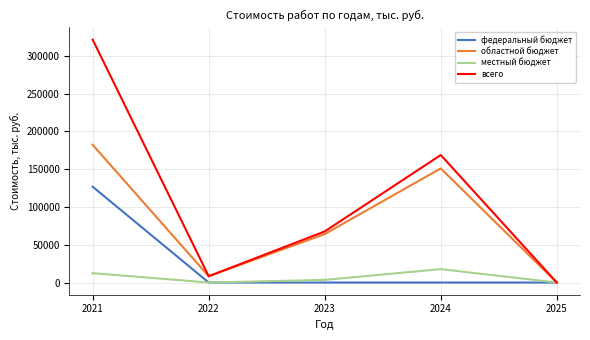

Reading right to left, what are all the values shown in this chart?

федеральный бюджет: 0	0	0	0	126793
областной бюджет: 0	151024	64161	8332	182270
местный бюджет: 0	17741	3465	0	12402
всего: 0	168765	67626	8332	321465